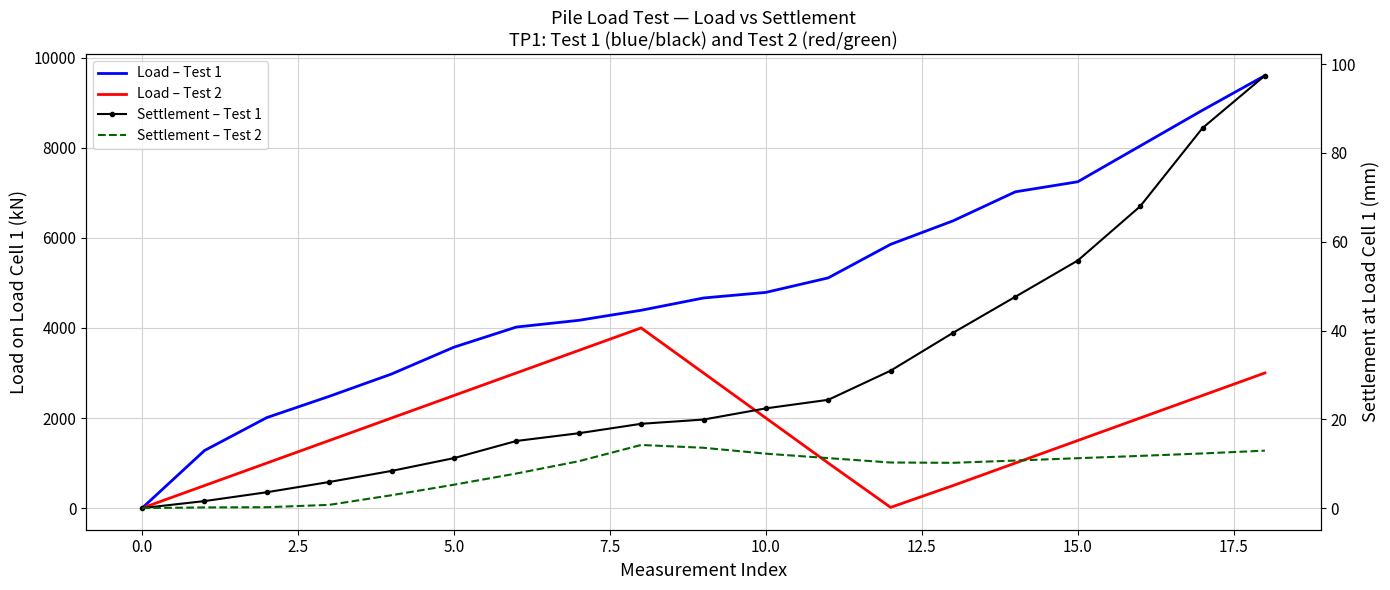

True or false: Settlement – Test 1 and Settlement – Test 2 intersect in this chart.

False